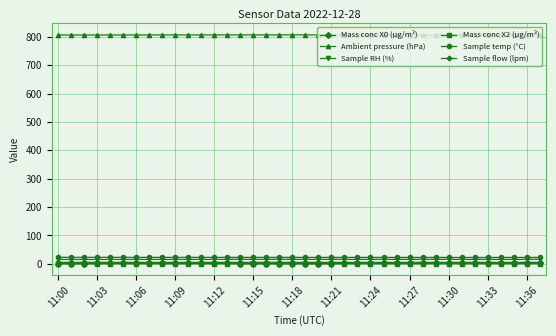

What is the value of the Sample temp (°C) point at the 14th from the left?

22.6